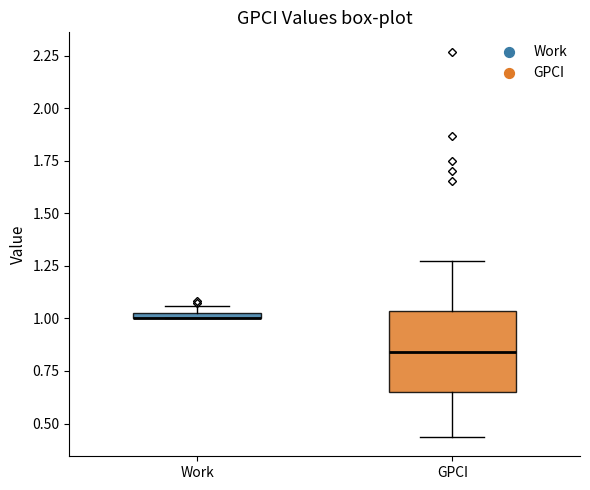

Where is the lower edge of the box for GPCI on the y-axis? The values are not printed on the chart, so give them approximately, as read against the axis.

0.65